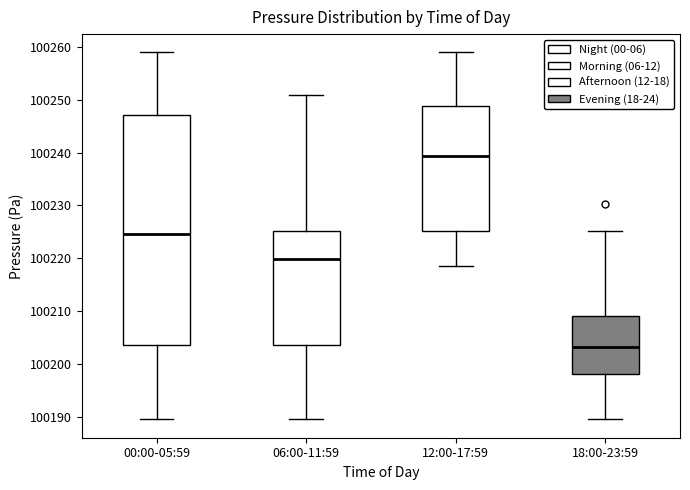

Which box has the lowest median line?

18:00-23:59